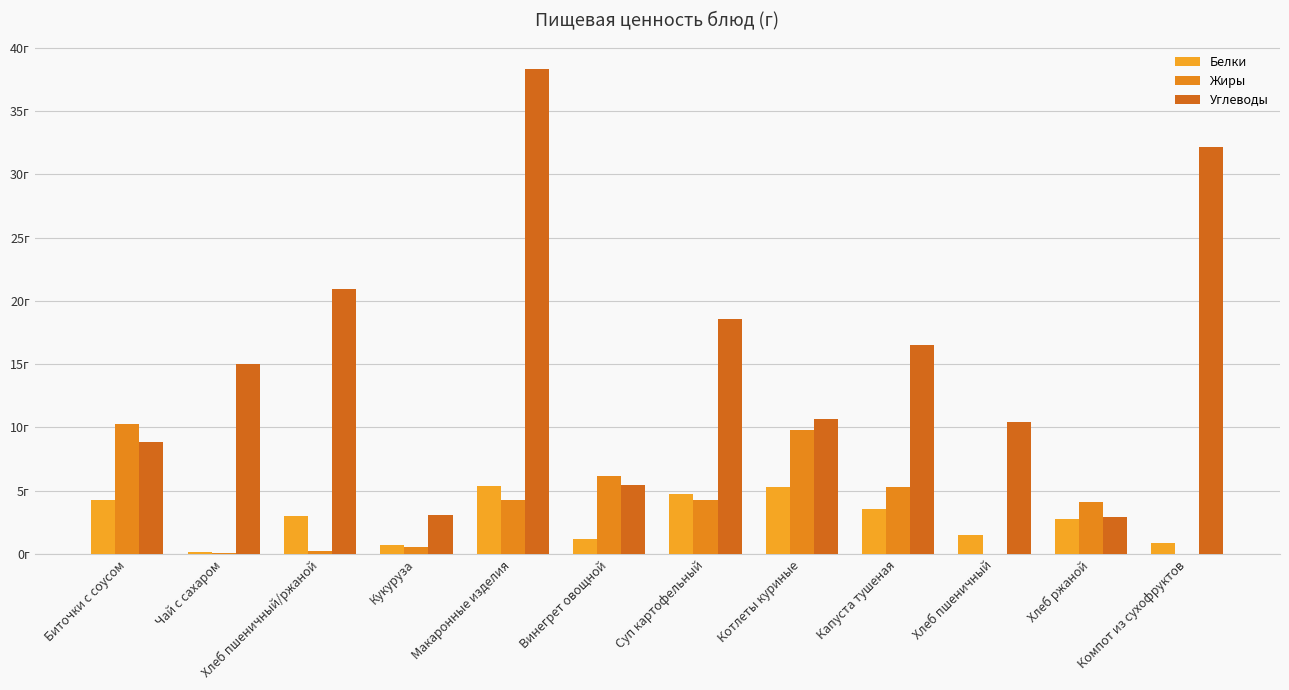

Does the chart contain stacked bars?

No